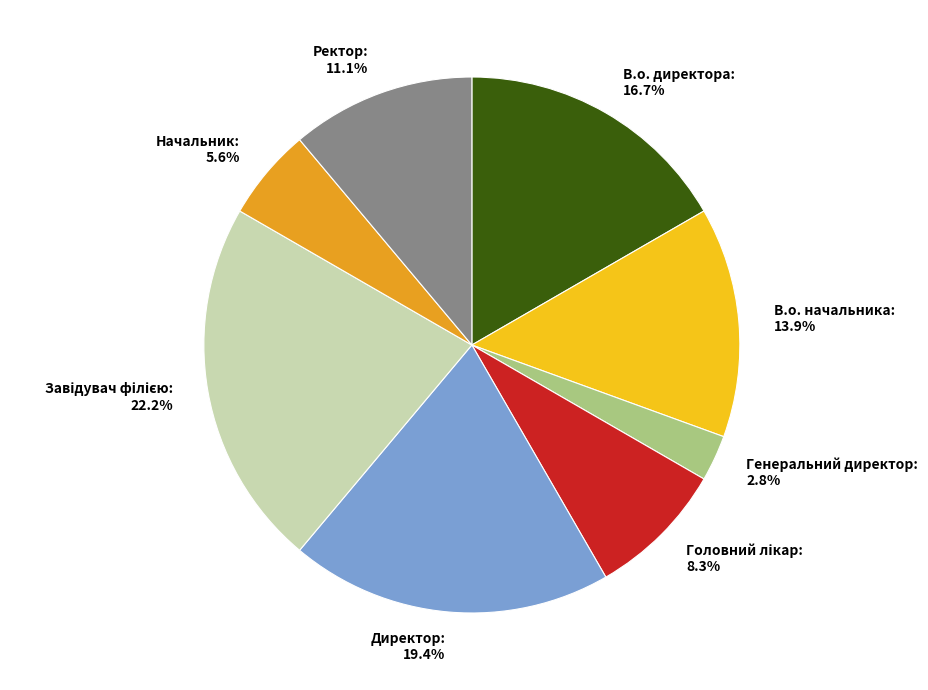

Does В.о. начальника account for over 50% of the chart?

No